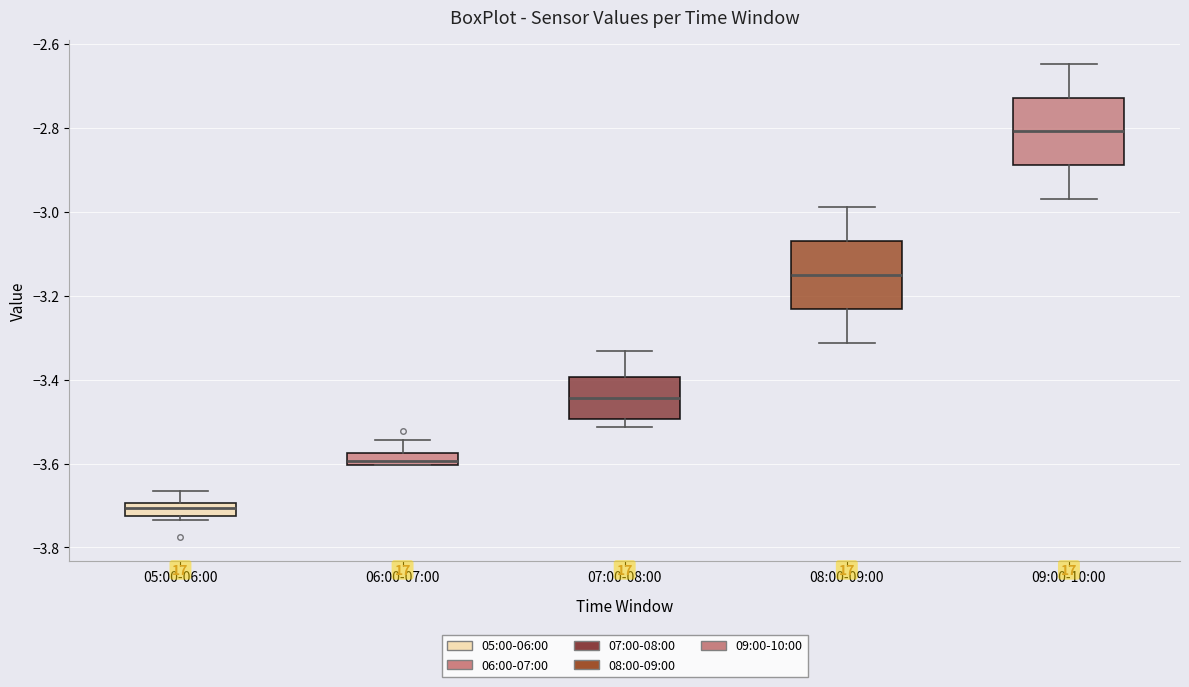

Reading left to right, read every box against the y-axis: the position of its median line, the range the box covers, and the ends of its whiskers. The values are not printed on the chart, so give them approximately, as read against the axis.

05:00-06:00: median -3.70 (just below the box's upper edge), box -3.72 to -3.70, whiskers -3.74 to -3.66
06:00-07:00: median -3.60 (just above the box's lower edge), box -3.60 to -3.58, whiskers -3.60 to -3.54
07:00-08:00: median -3.44, box -3.50 to -3.40, whiskers -3.52 to -3.34
08:00-09:00: median -3.16, box -3.24 to -3.08, whiskers -3.32 to -2.98
09:00-10:00: median -2.80, box -2.88 to -2.72, whiskers -2.96 to -2.64